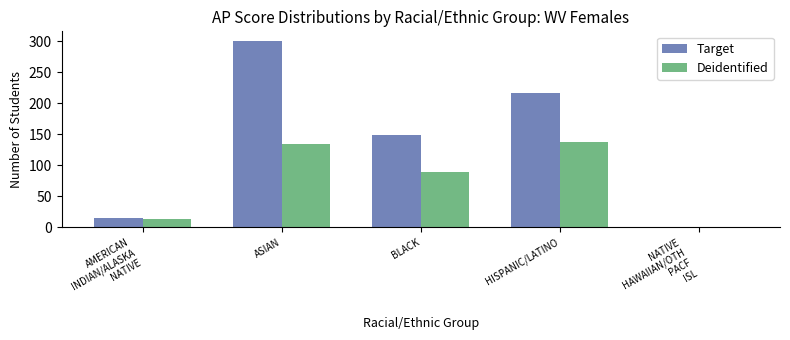

Reading left to right, list all the values displayed in this chart.

Target: 15	301	149	217	1
Deidentified: 14	135	90	137	1